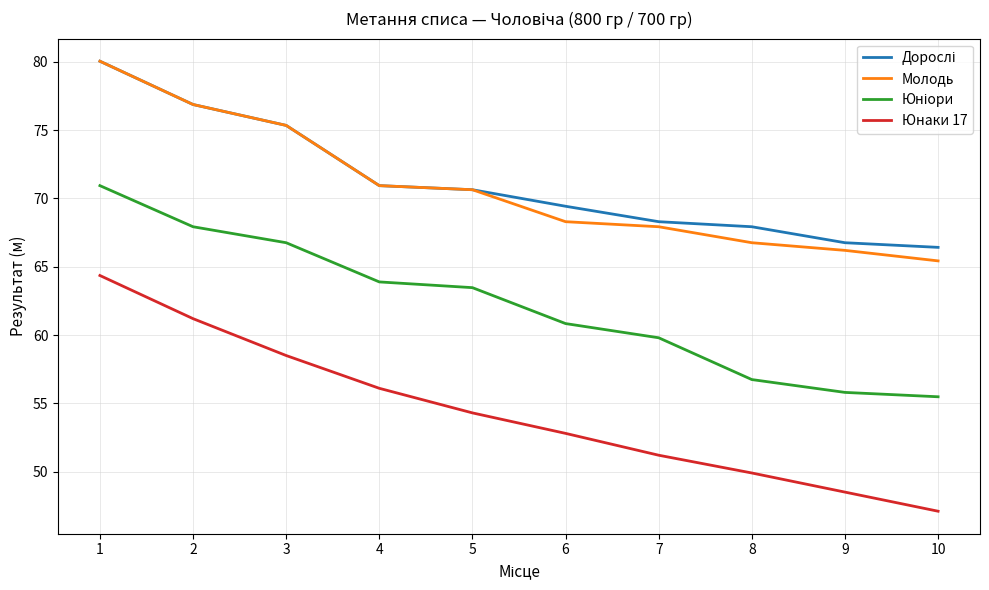

The Юнаки 17 series shows 72.9 at 7. True or false?

False